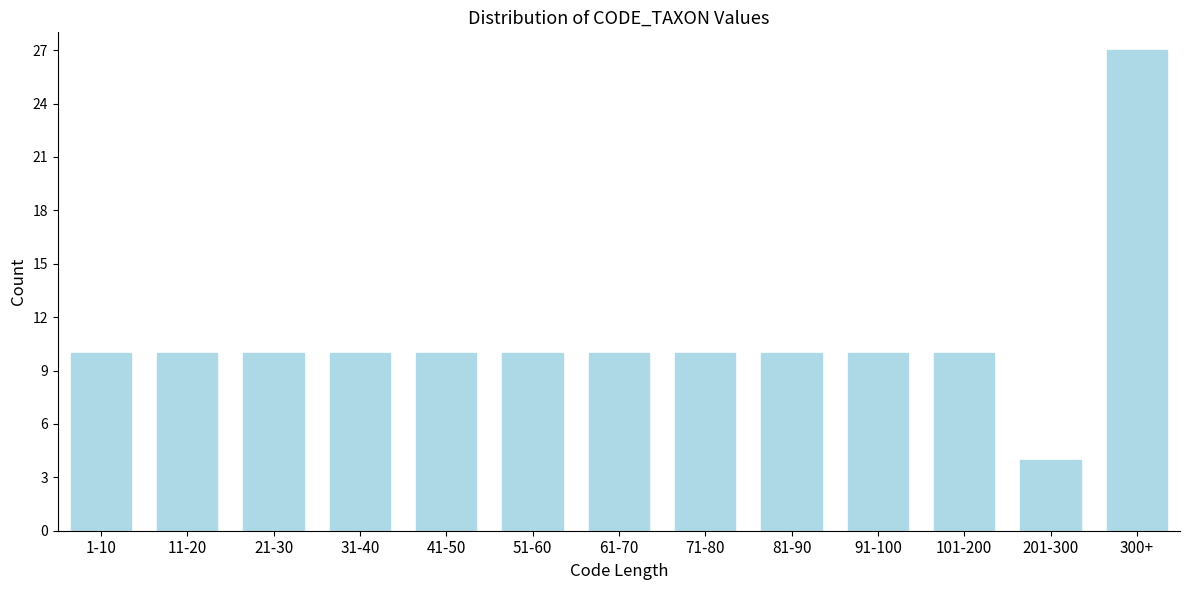

Reading left to right, transcribe all the data shown in this chart.

1-10=10	11-20=10	21-30=10	31-40=10	41-50=10	51-60=10	61-70=10	71-80=10	81-90=10	91-100=10	101-200=10	201-300=4	300+=27